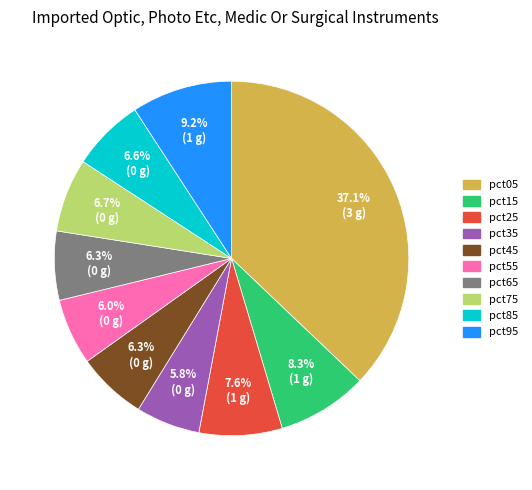

How many segments does this pie chart have?

10